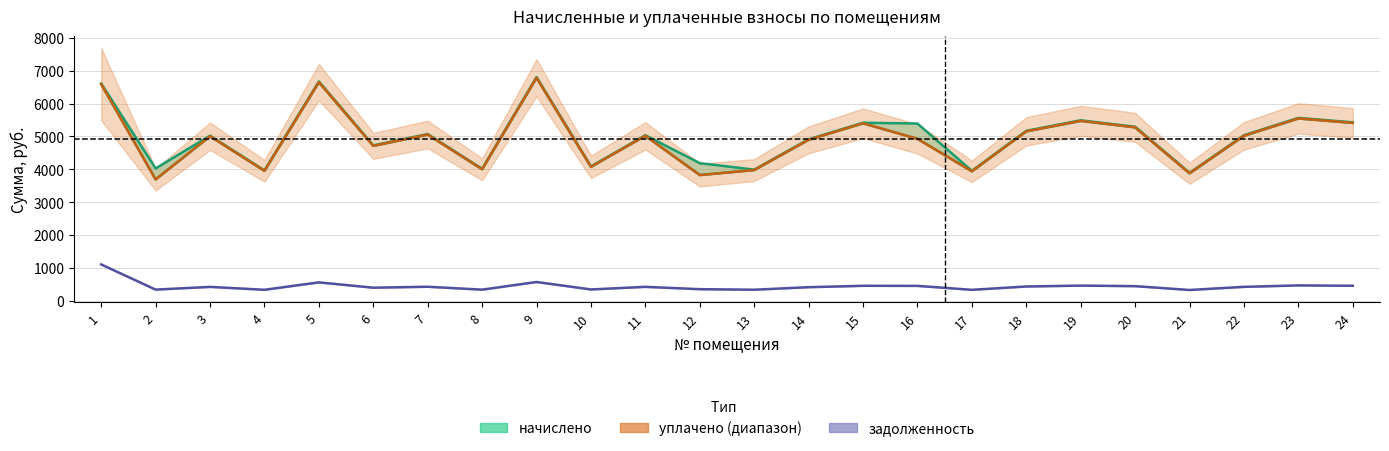

Reading right to left, list all the values displayed in this chart.

24=5412.4	23=5547.4	22=5019.6	21=3878.3	20=5277.4	19=5473.8	18=5154.7	17=3939.7	16=4926.2	15=5400.1	14=4896.9	13=3976.4	12=3824.0	11=5019.6	10=4074.6	9=6787.0	8=4001.0	7=5056.4	6=4712.8	5=6651.9	4=3951.9	3=5007.4	2=3690.5	1=6590.6